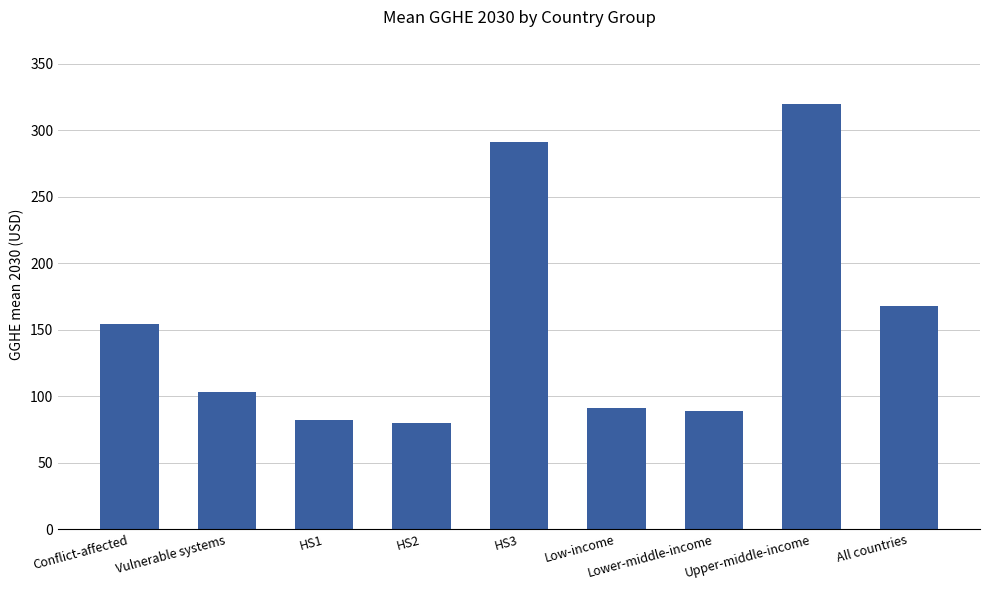

How many series are shown in this chart?

1